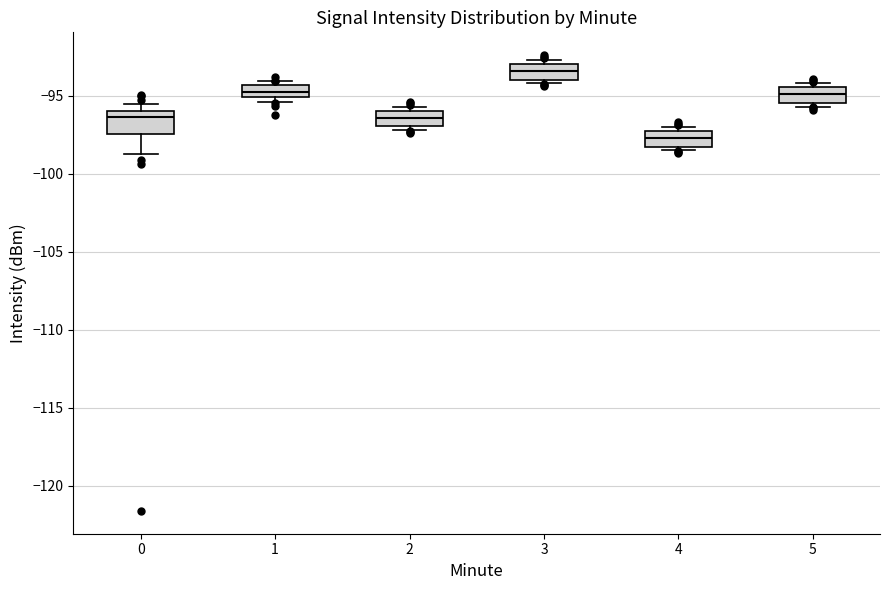

Reading left to right, read every box against the y-axis: the position of its median line, the range the box covers, and the ends of its whiskers. The values are not printed on the chart, so give them approximately, as read against the axis.

0: median -96.5, box -97.5 to -96.0, whiskers -98.5 to -95.5
1: median -95.0 (inside the box), box -95.0 to -94.5, whiskers -95.5 to -94.0
2: median -96.5, box -97.0 to -96.0, whiskers -97.0 (just below the box's lower edge) to -95.5
3: median -93.5, box -94.0 to -93.0, whiskers -94.0 (just below the box's lower edge) to -92.5
4: median -97.5 (inside the box), box -98.5 to -97.5, whiskers -98.5 (just below the box's lower edge) to -97.0
5: median -95.0, box -95.5 to -94.5, whiskers -95.5 (just below the box's lower edge) to -94.0